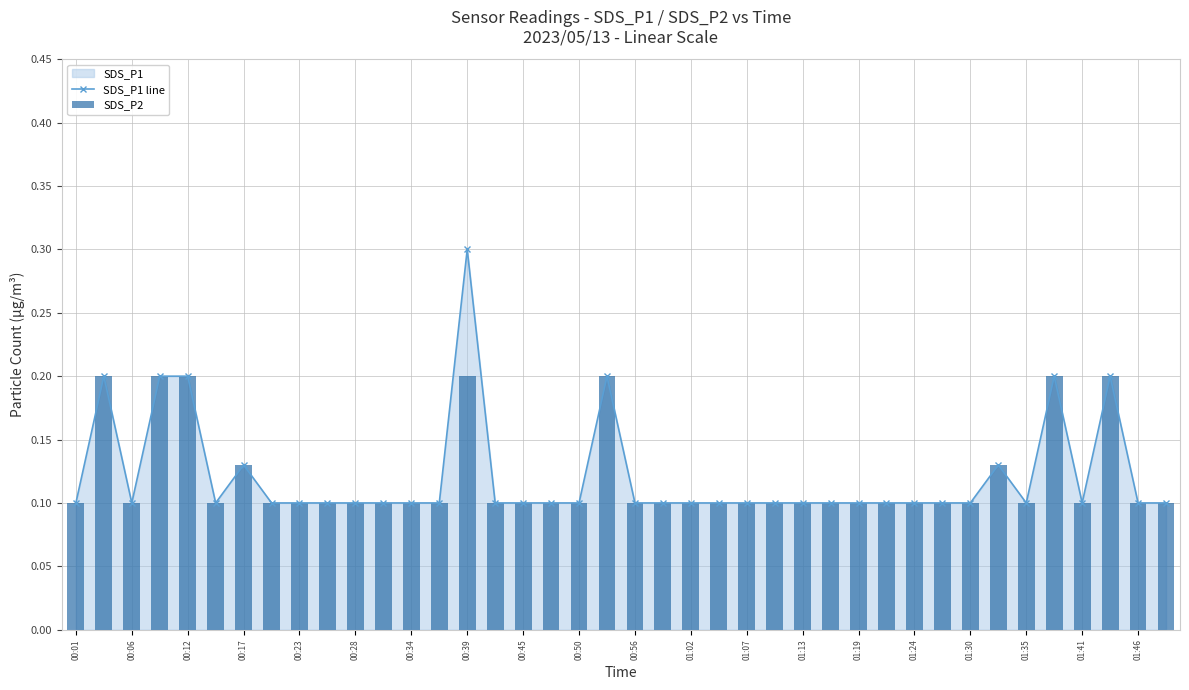

Where is the first local minimum for SDS_P1 line?

00:06